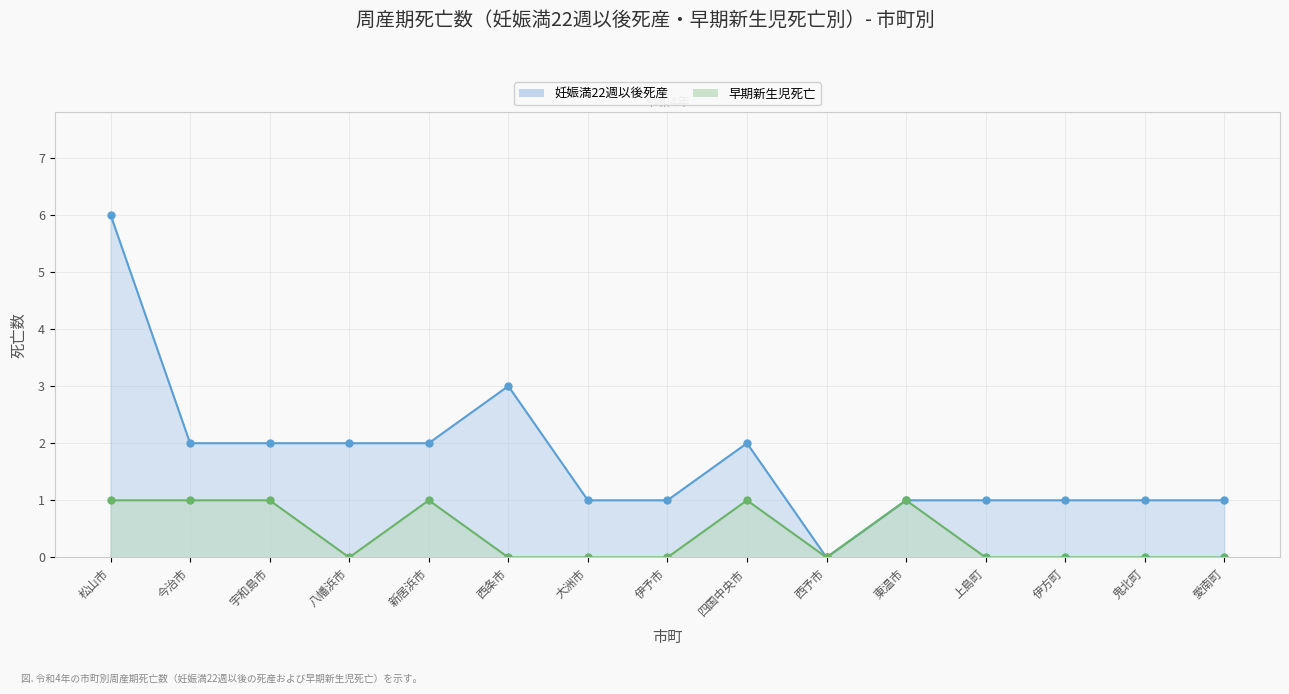

Between 宇和島市 and 鬼北町, which is larger?

宇和島市